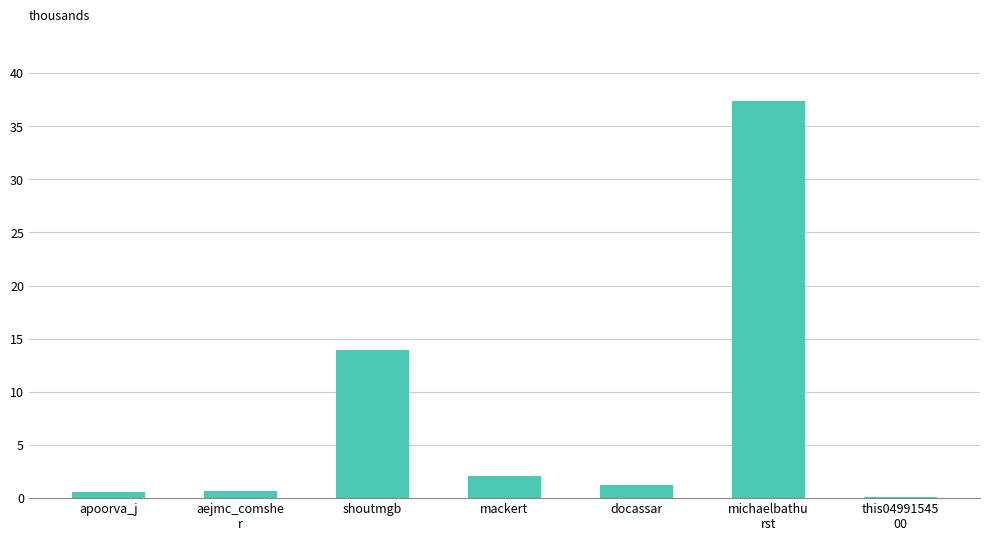

What is the sum of all values?

56.0